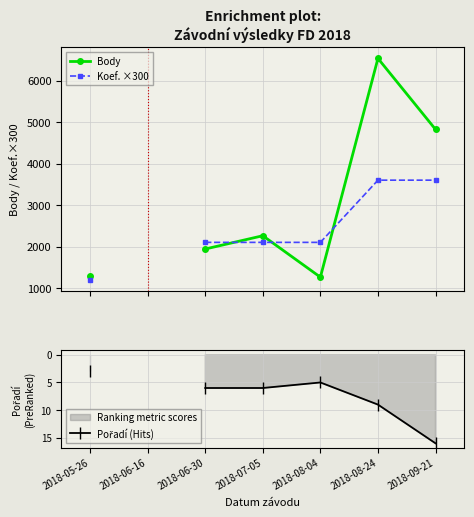

At which category is the sum across all series the highest?

2018-08-24